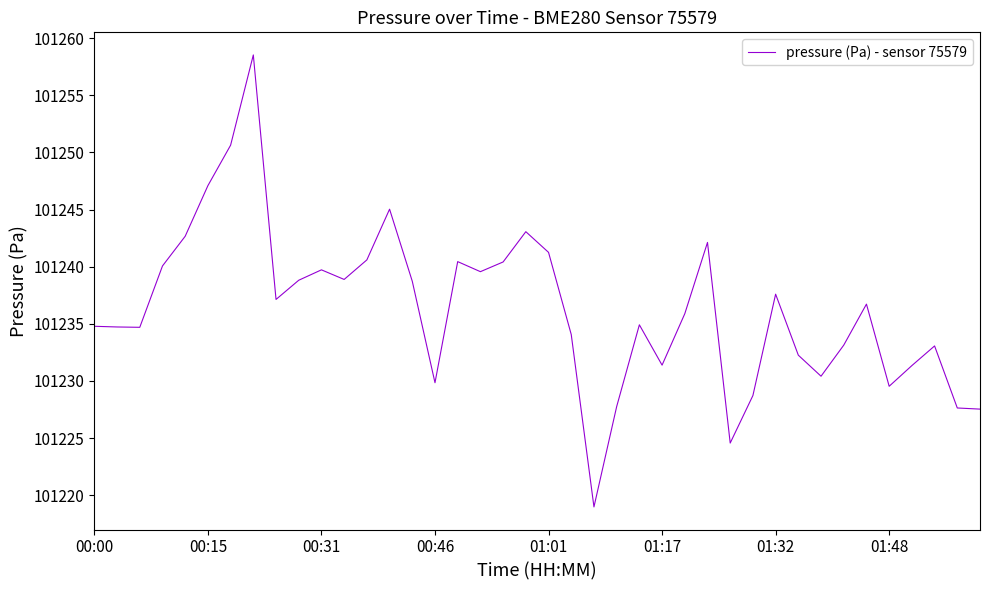

What is the minimum value shown in the chart?

101219.0